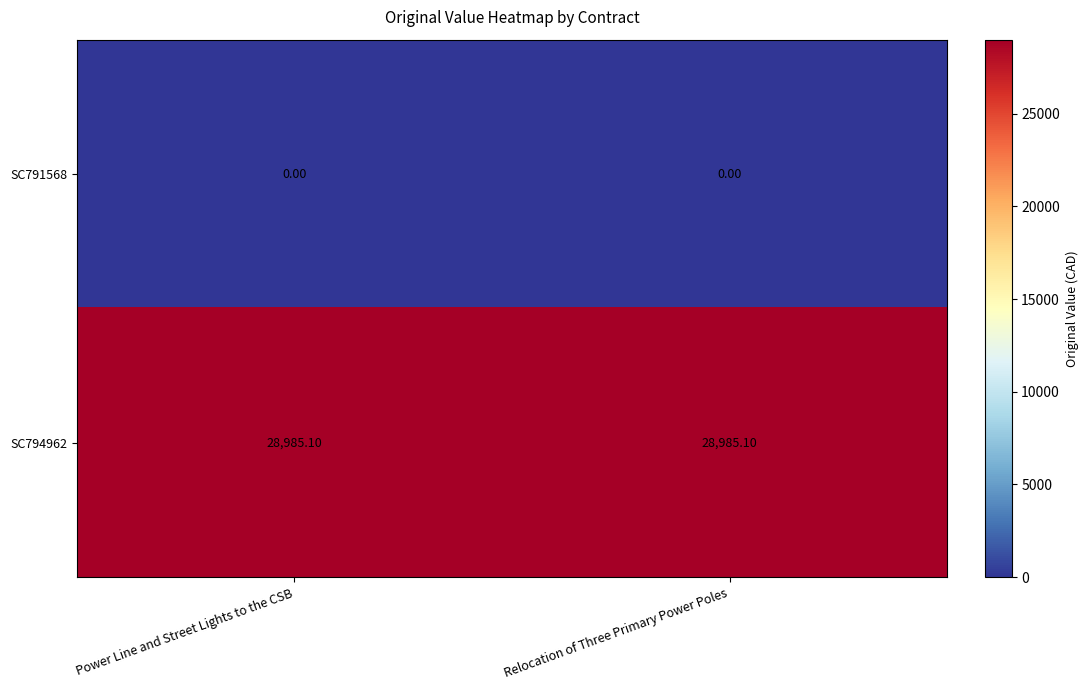

What is the average value of the SC794962 series?

28985.1